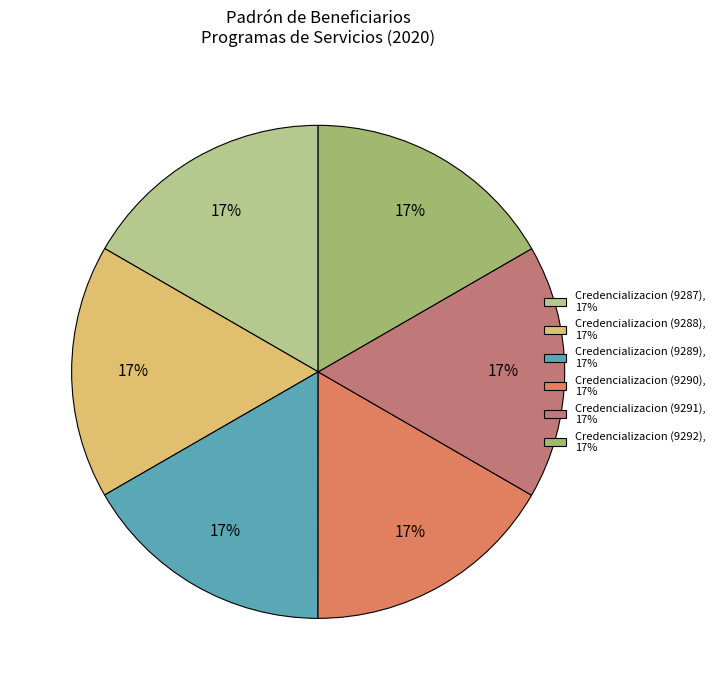

To the nearest percent, what portion does Credencializacion (9287), 17% represent?

17%